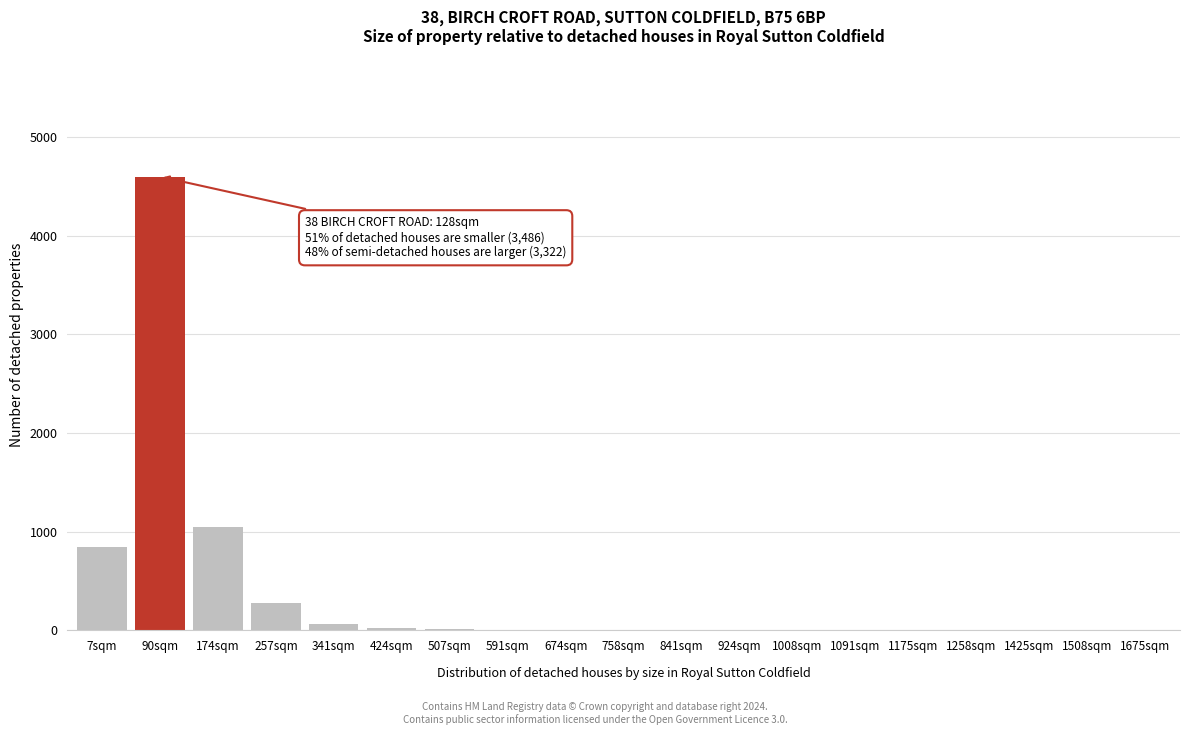

What is the maximum value shown in the chart?

4600